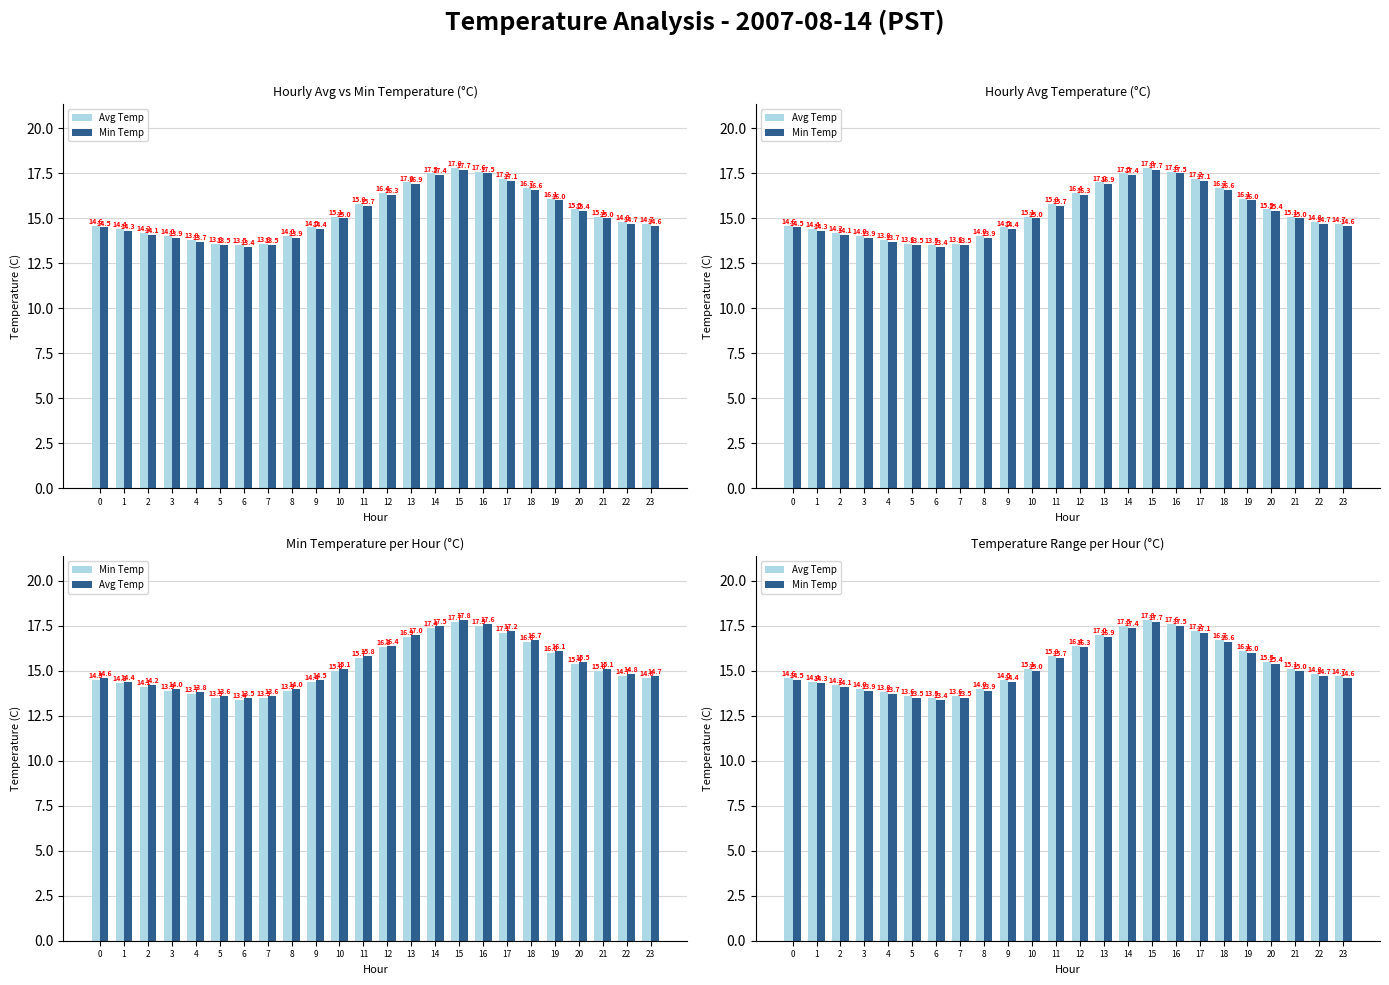

Rank the series by their average value, from highest to lowest.

Avg Temp, Min Temp